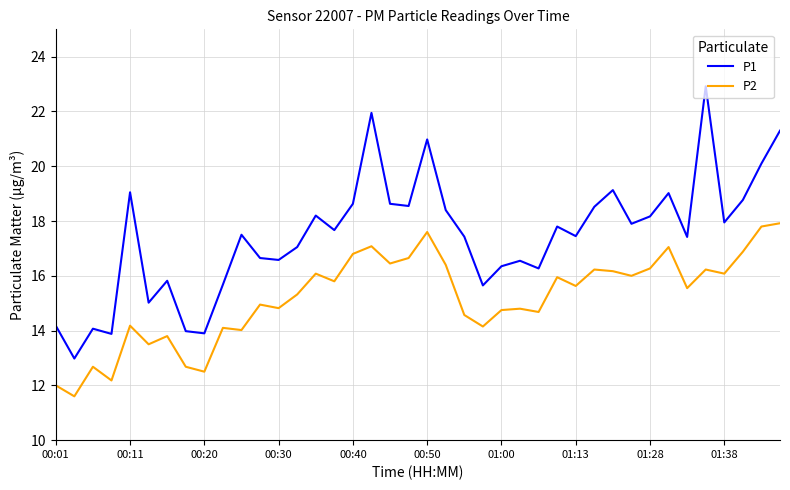

What is the greatest value displayed?

22.9